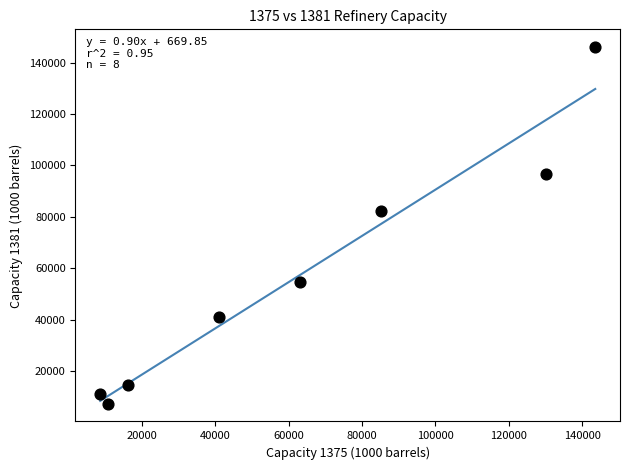

What is the average Y value?

56666